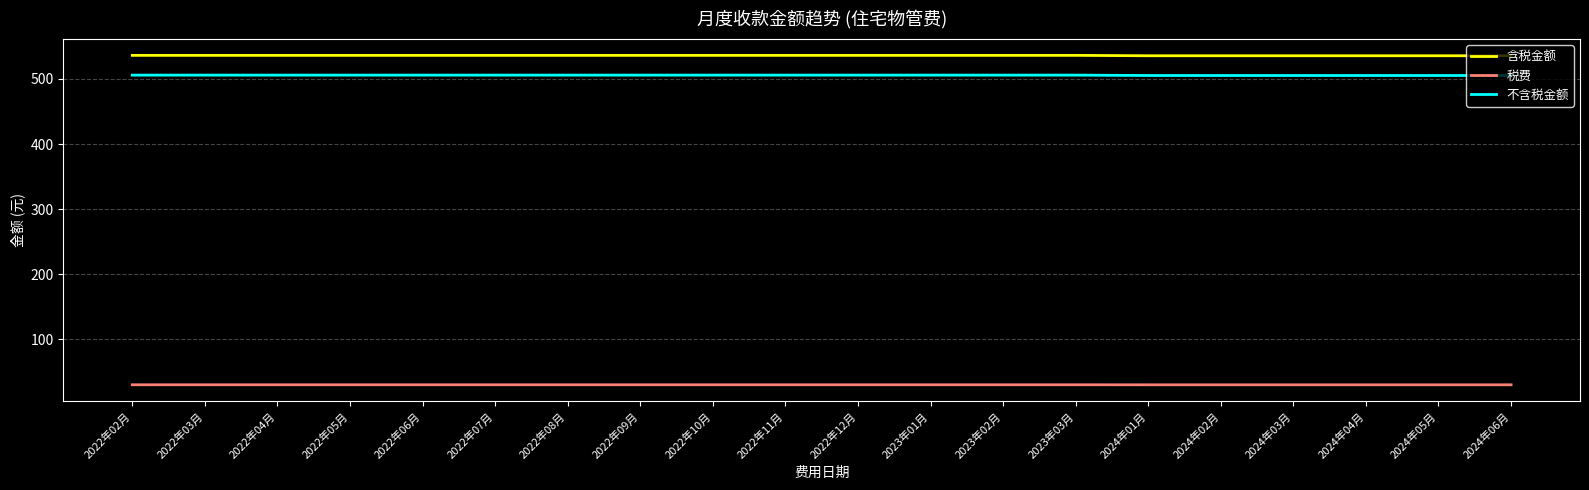

Where does the 含税金额 series first go above 536?

2022年02月